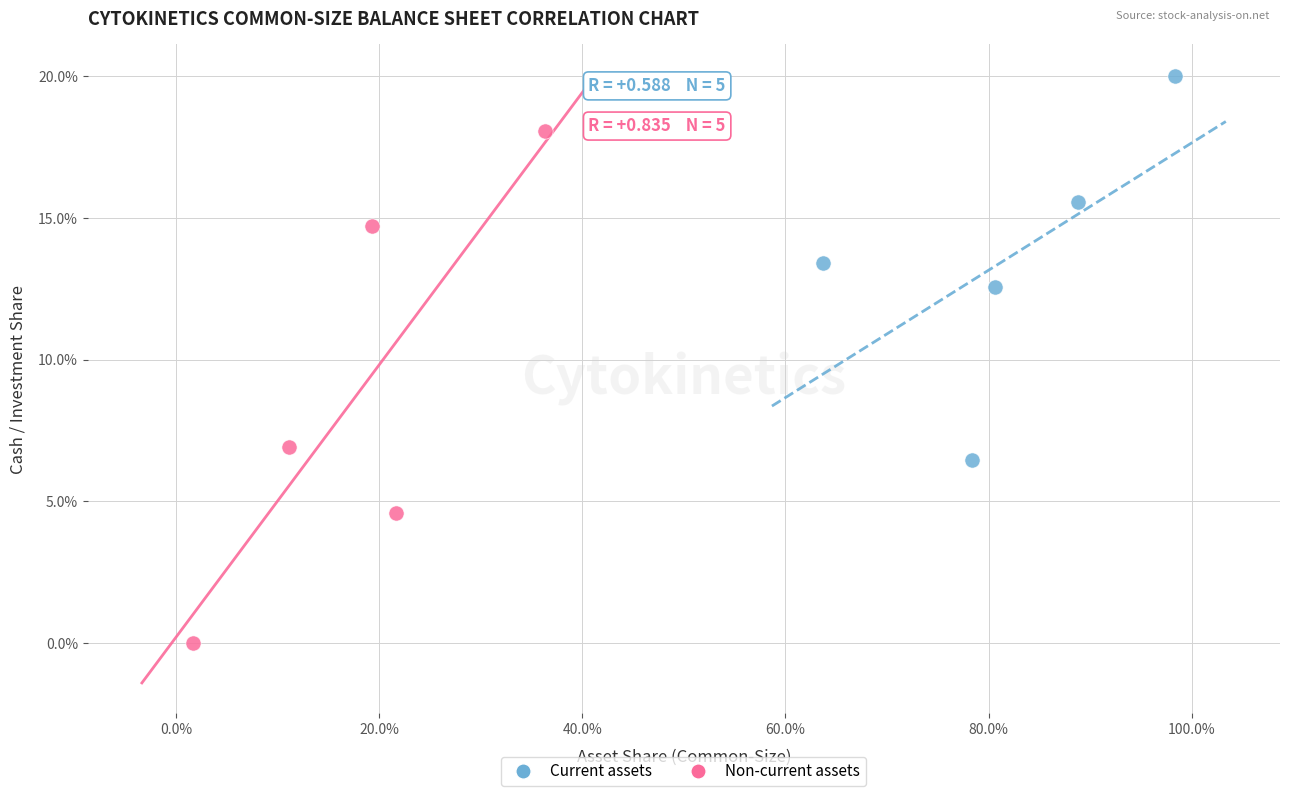

Which series contains the highest Y value?

Current assets